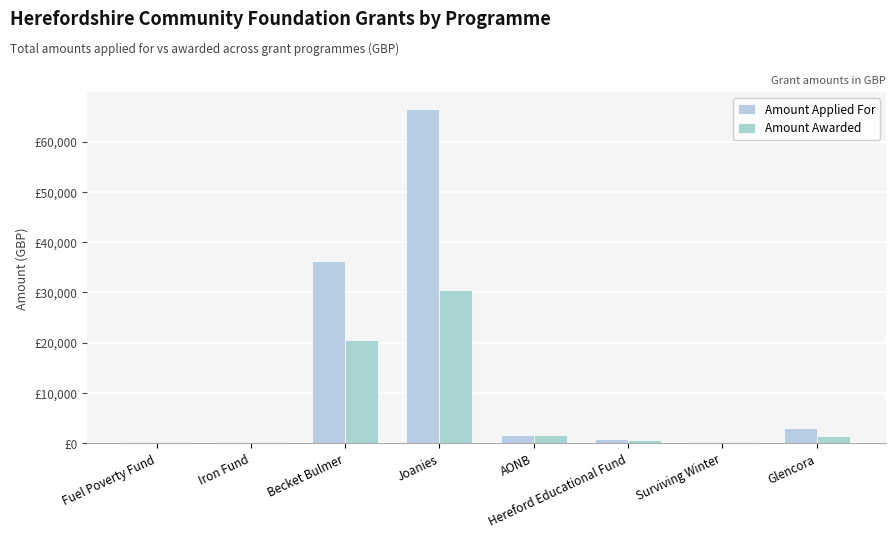

Which label corresponds to the smallest value in the chart?

Fuel Poverty Fund